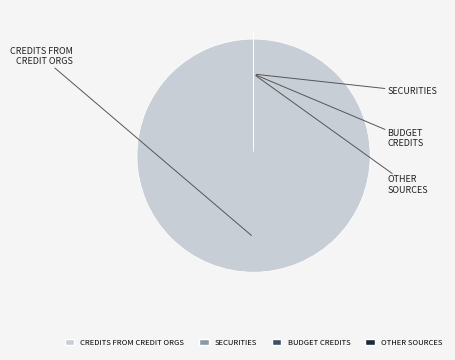

Does Кредиты кредитных организаций represent more than half of the total?

Yes